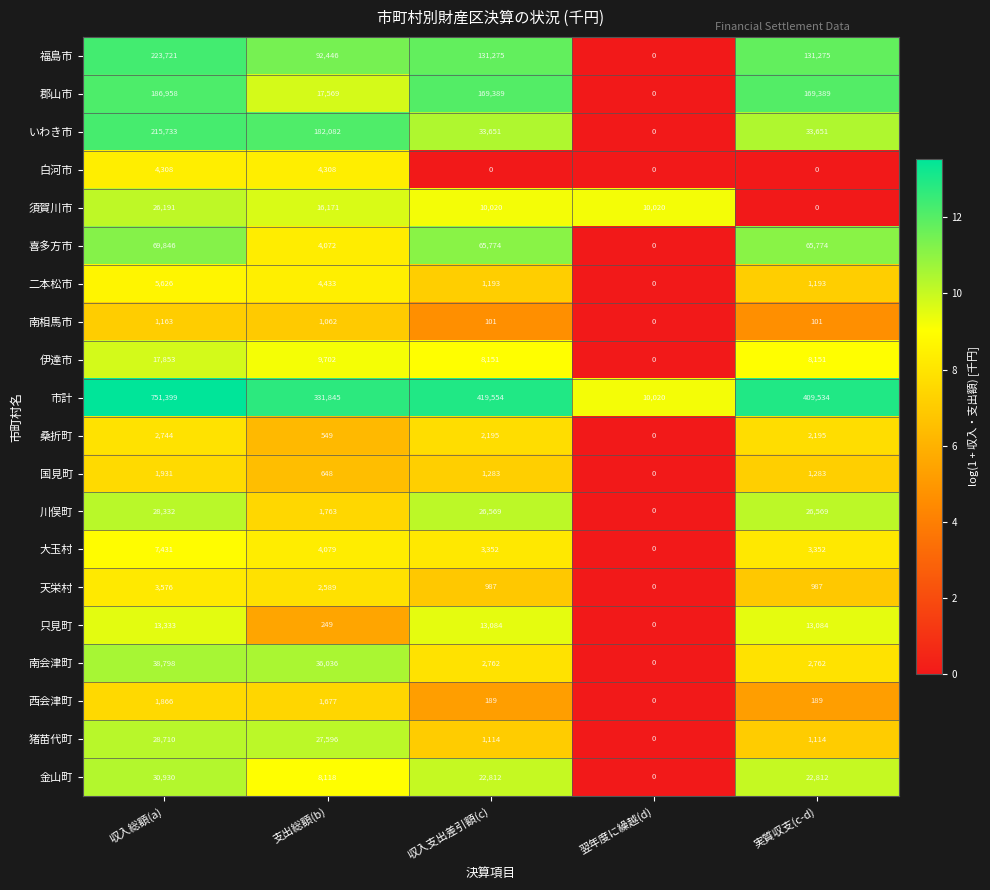

Read the 喜多方市 value at 収入総額(a).

69846